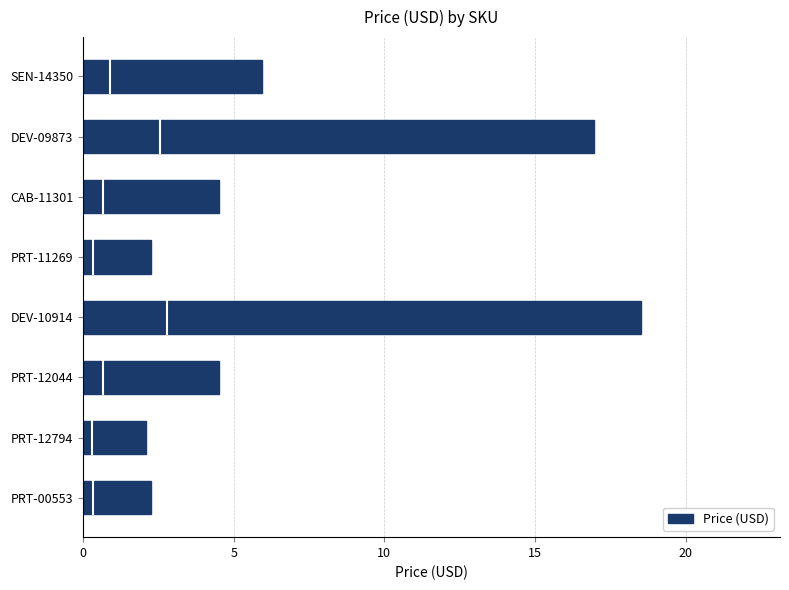

Approximately how many times larger is the value at PRT-12794 compared to PRT-00553?

0.9